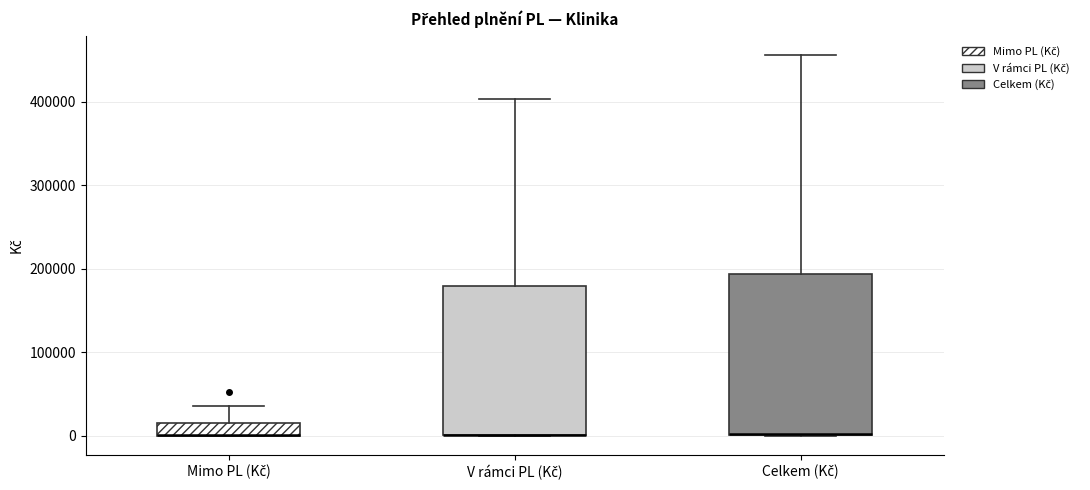

Comparing the boxes themselves (not the whiskers), which one is the tallest?

Celkem (Kč)